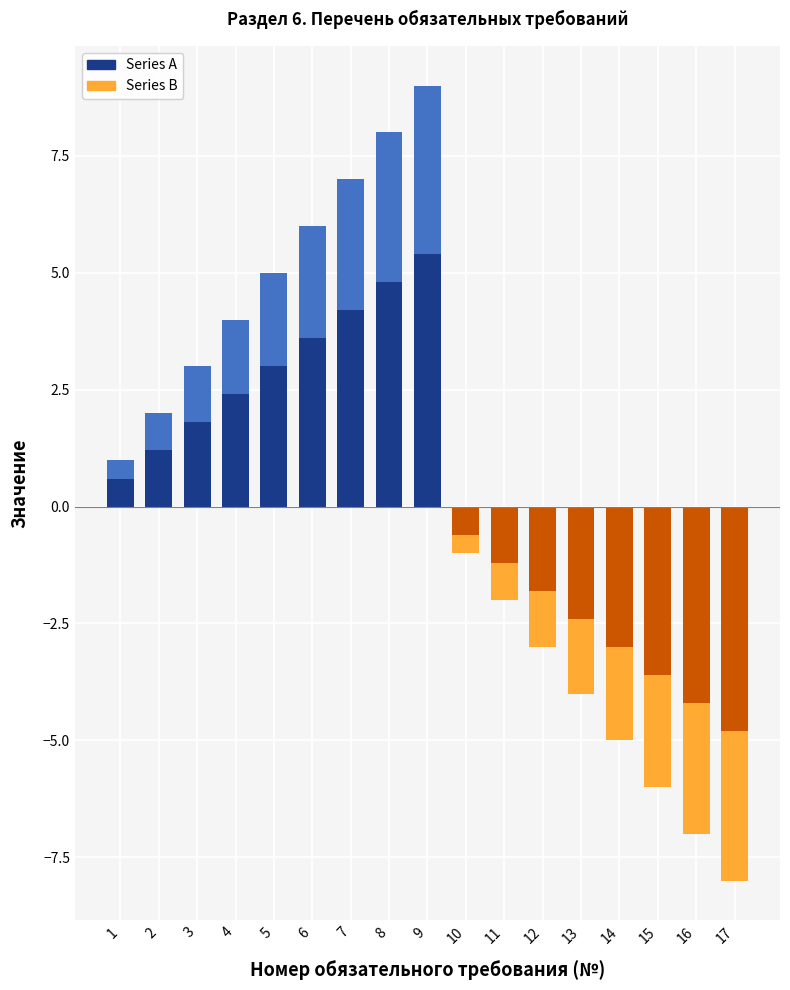

What is the maximum value for Requirement count?

1